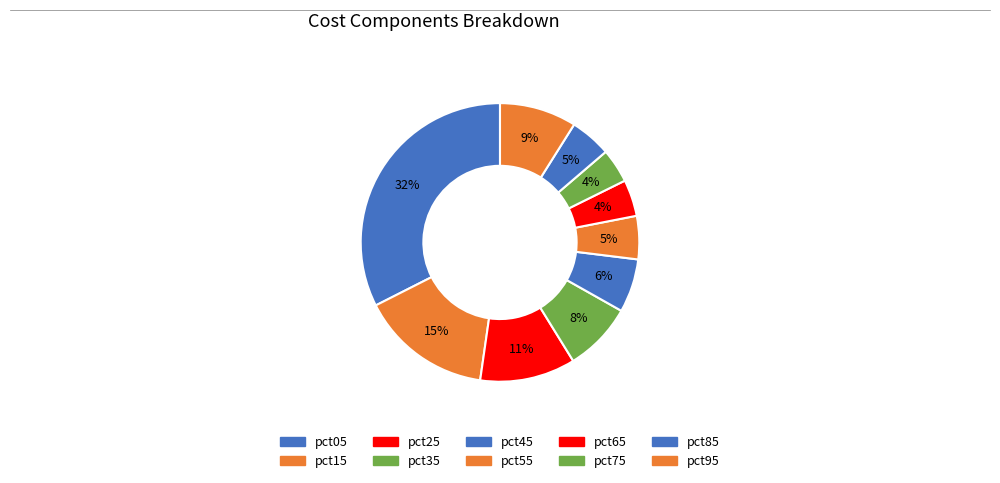

Count the number of slices in the pie.

10